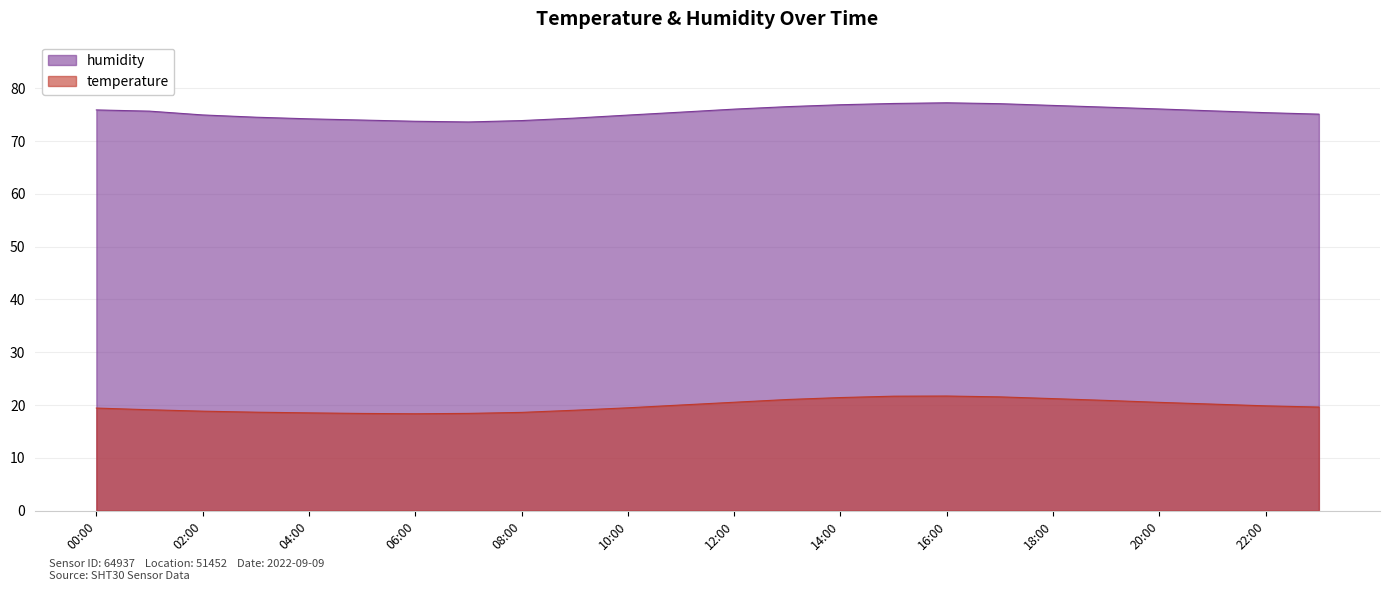

What is the average value of the humidity series?

75.5